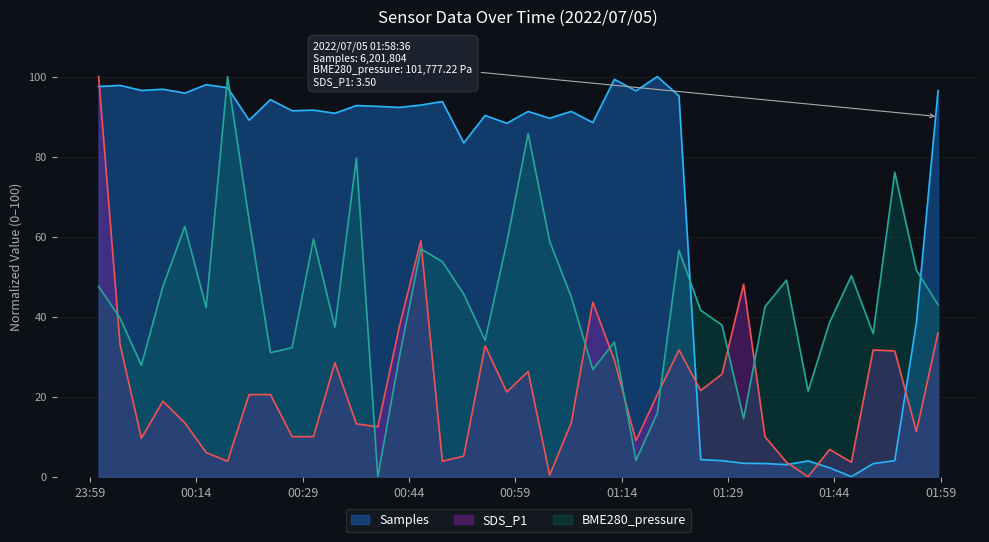

Is it true that BME280_pressure equals 15.9 at 2022/07/05 01:19:01?

True